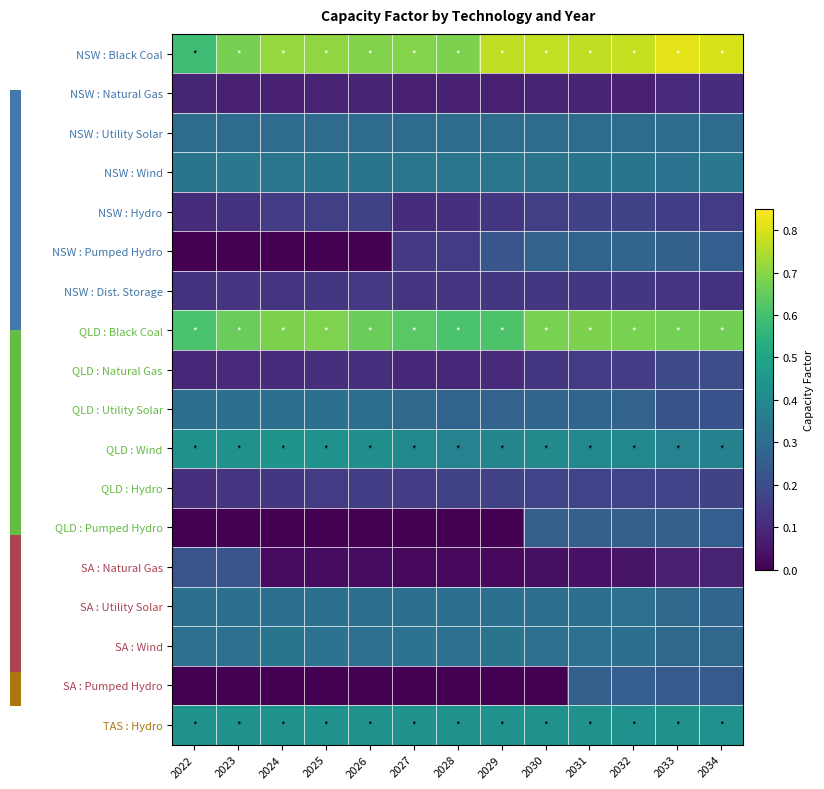

Is it true that NSW : Hydro equals 0.1 at 2024?

False